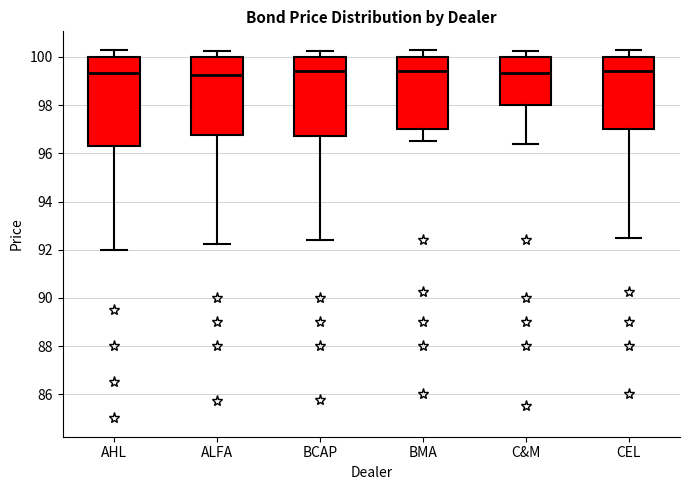

Reading left to right, read every box against the y-axis: the position of its median line, the range the box covers, and the ends of its whiskers. The values are not printed on the chart, so give them approximately, as read against the axis.

AHL: median 99.4, box 96.4 to 100.0, whiskers 92.0 to 100.4
ALFA: median 99.2, box 96.8 to 100.0, whiskers 92.2 to 100.2
BCAP: median 99.4, box 96.8 to 100.0, whiskers 92.4 to 100.2
BMA: median 99.4, box 97.0 to 100.0, whiskers 96.6 to 100.4
C&M: median 99.4, box 98.0 to 100.0, whiskers 96.4 to 100.2
CEL: median 99.4, box 97.0 to 100.0, whiskers 92.6 to 100.4